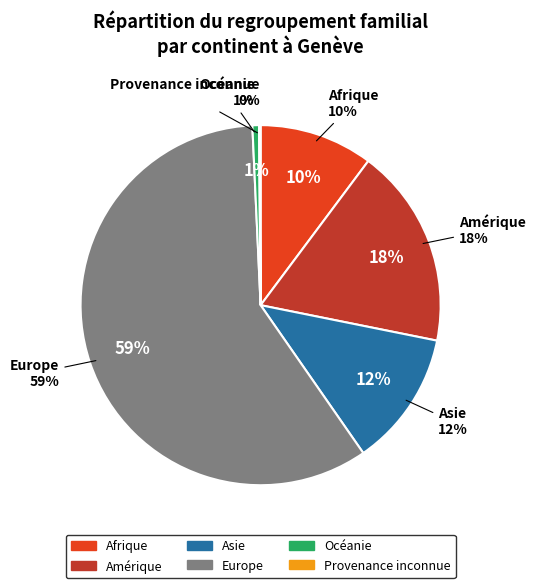

Is it true that Afrique is 10% of the pie?

True